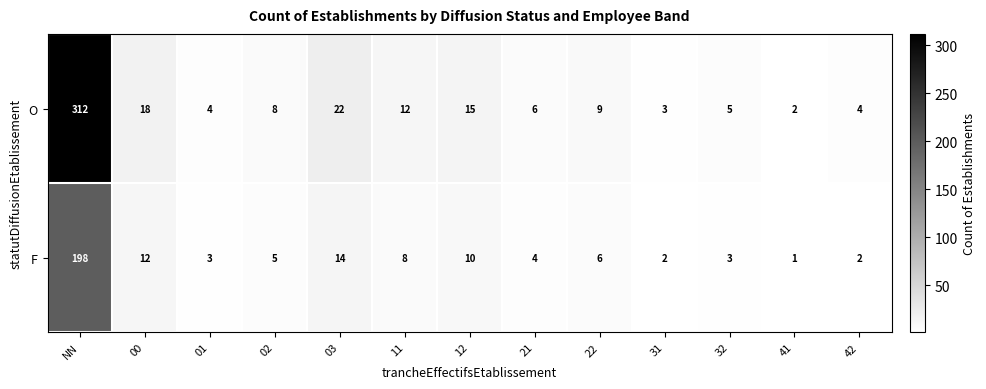

How many values in the F series are below 5?

6